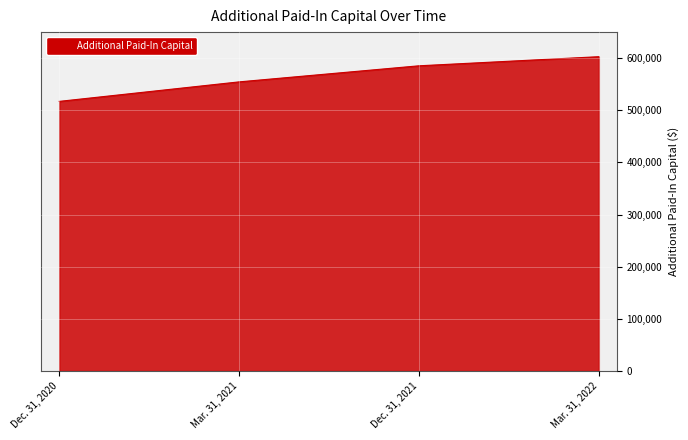

Reading left to right, extract all data points from this chart.

517123	554537	585375	602853